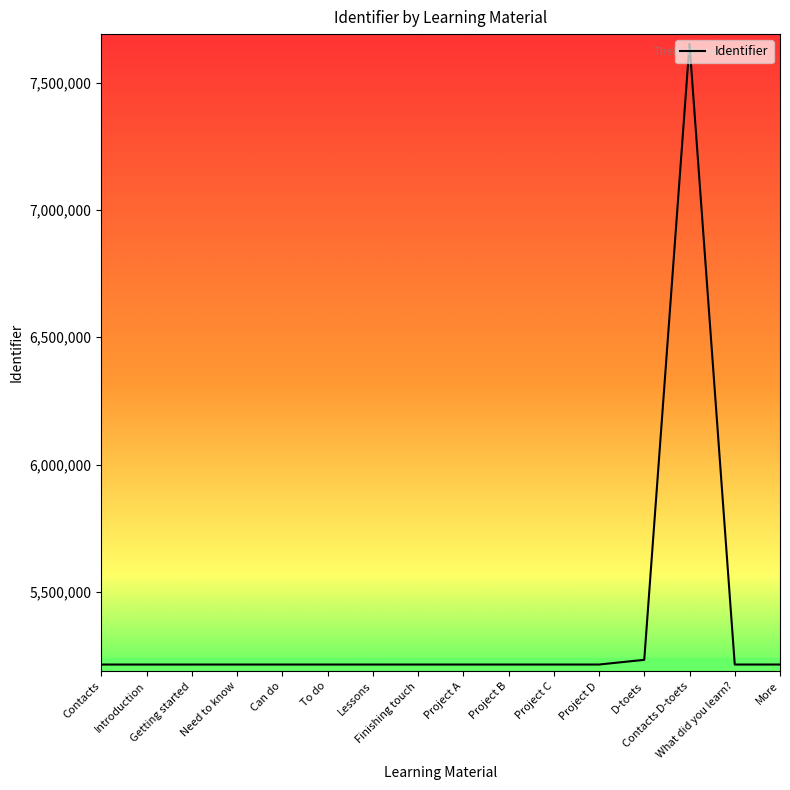

What is the minimum value shown in the chart?

5215054